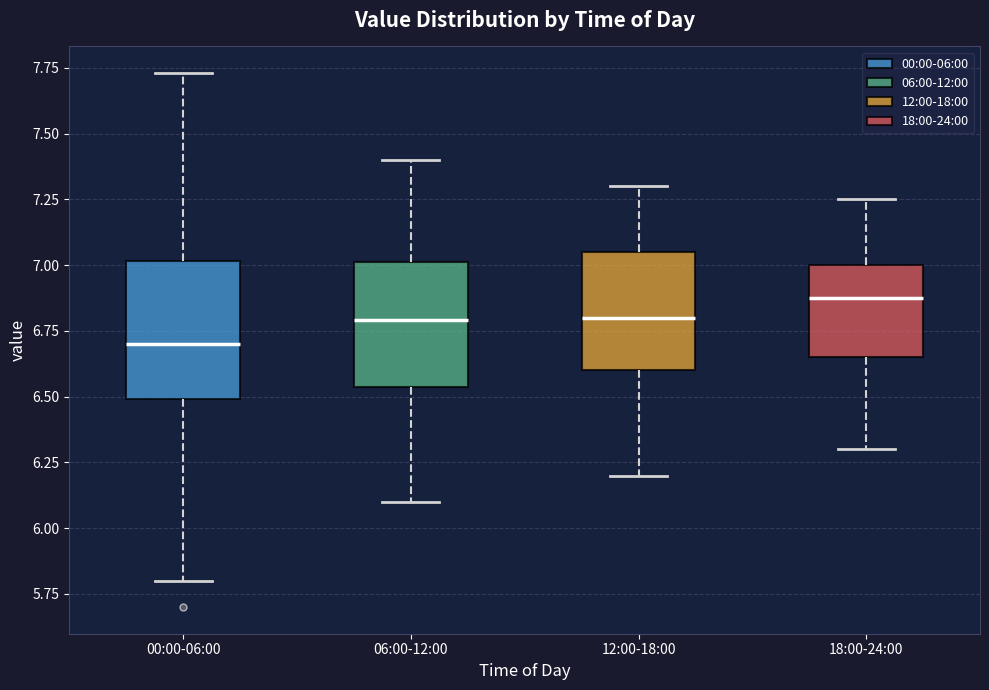

Reading left to right, read every box against the y-axis: the position of its median line, the range the box covers, and the ends of its whiskers. The values are not printed on the chart, so give them approximately, as read against the axis.

00:00-06:00: median 6.70, box 6.50 to 7.00, whiskers 5.80 to 7.75
06:00-12:00: median 6.80, box 6.55 to 7.00, whiskers 6.10 to 7.40
12:00-18:00: median 6.80, box 6.60 to 7.05, whiskers 6.20 to 7.30
18:00-24:00: median 6.90, box 6.65 to 7.00, whiskers 6.30 to 7.25